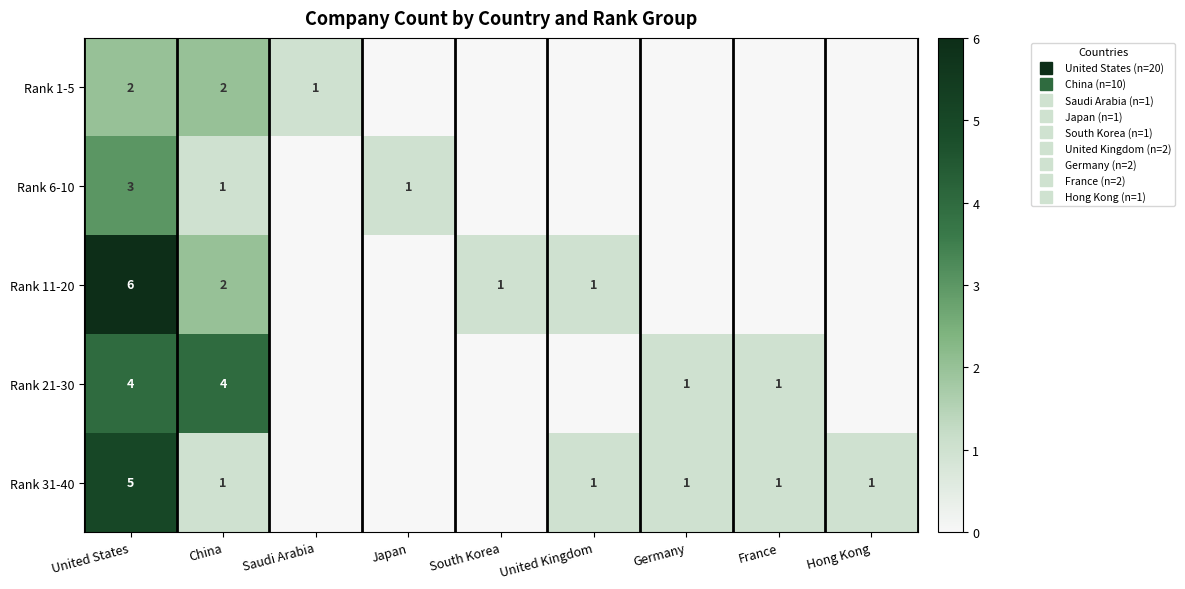

How many data points in Rank 11-20 are above 0?

4